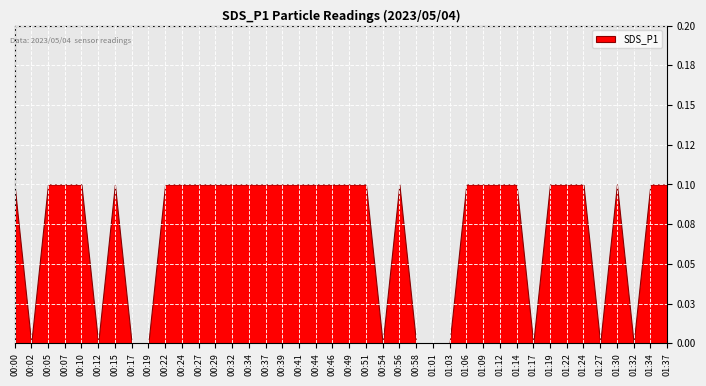

Reading right to left, what are all the values shown in this chart?

0.1	0.1	0.0	0.1	0.0	0.1	0.1	0.1	0.0	0.1	0.1	0.1	0.1	0.0	0.0	0.0	0.1	0.0	0.1	0.1	0.1	0.1	0.1	0.1	0.1	0.1	0.1	0.1	0.1	0.1	0.1	0.0	0.0	0.1	0.0	0.1	0.1	0.1	0.0	0.1